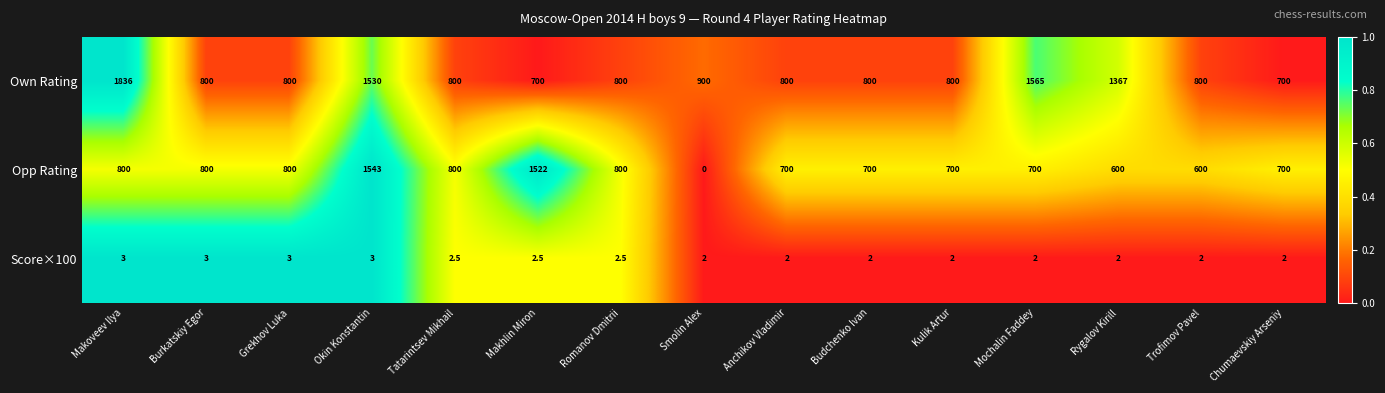

Which series has the largest total across all categories?

Own Rating